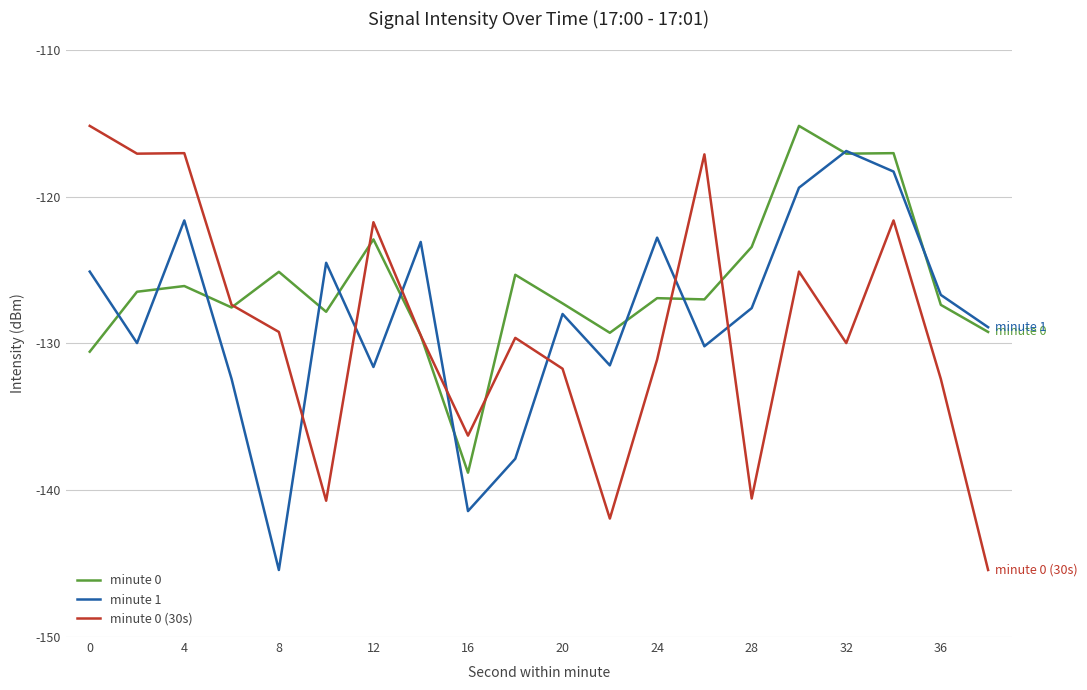

Which series has the largest total across all categories?

minute 0